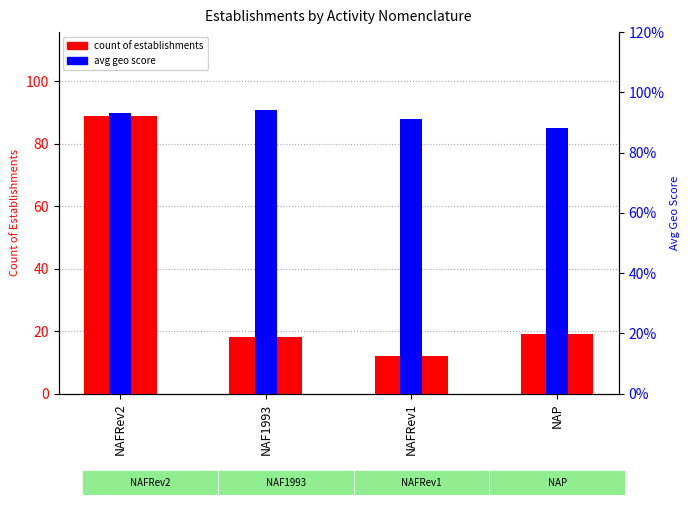

Which series has the largest total across all categories?

count of establishments